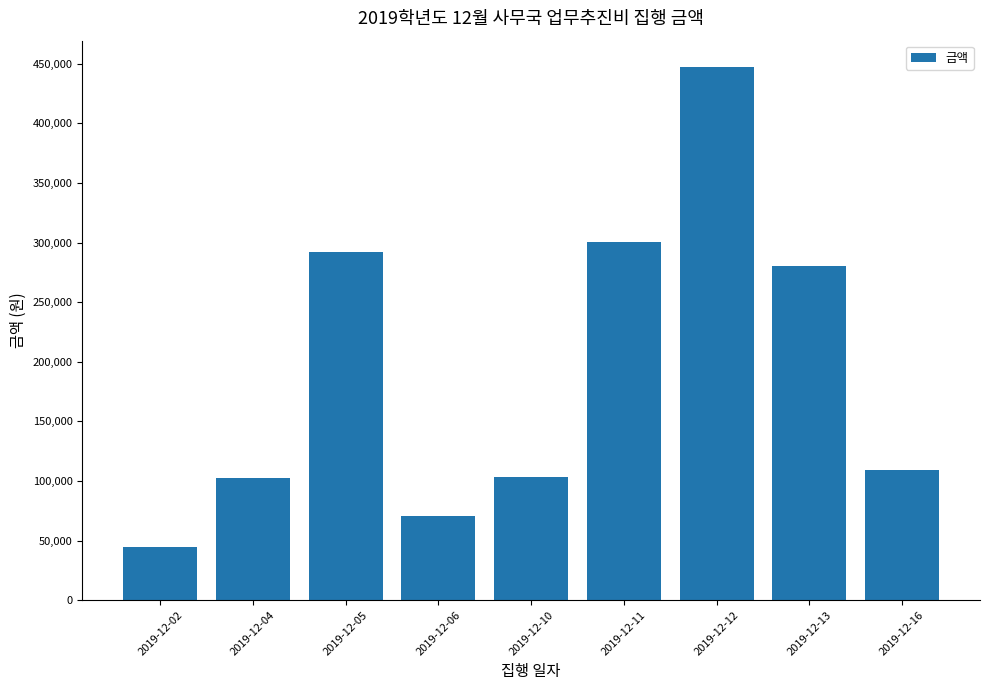

What is the ratio of the value at 2019-12-04 to the value at 2019-12-13?

0.4